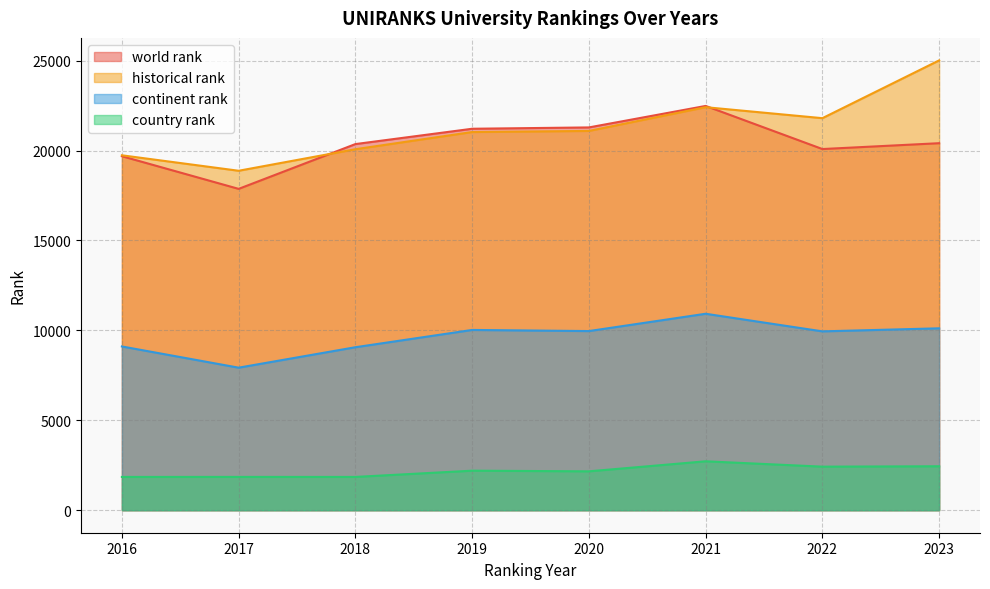

What are all the series names shown in the legend?

world rank, historical rank, continent rank, country rank